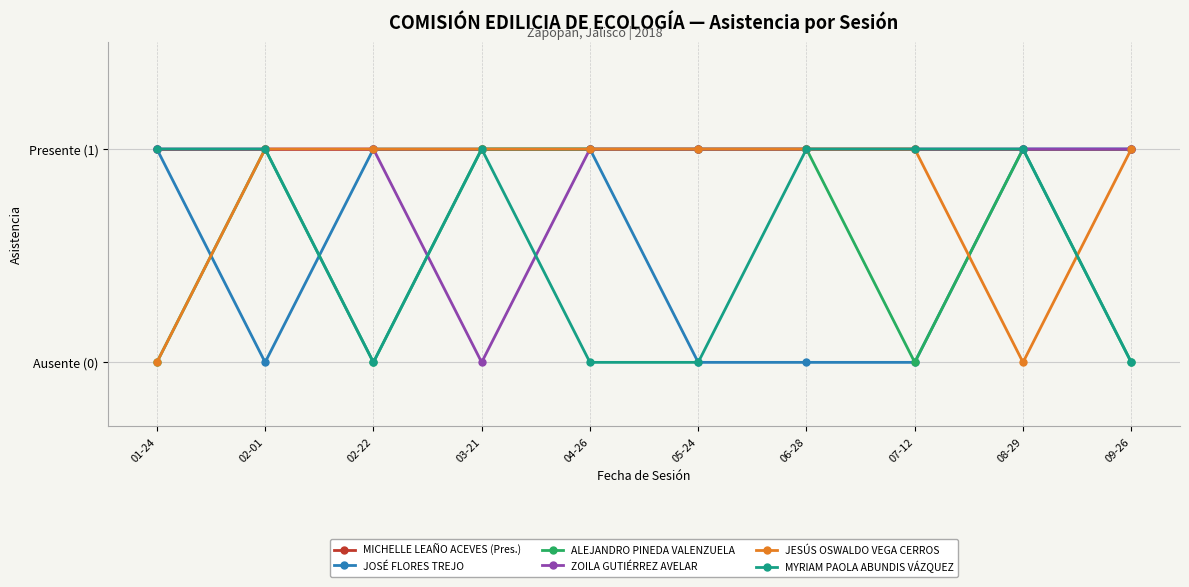

Between which two adjacent categories do MYRIAM PAOLA ABUNDIS VÁZQUEZ and ZOILA GUTIÉRREZ AVELAR first intersect?

02-22 and 03-21